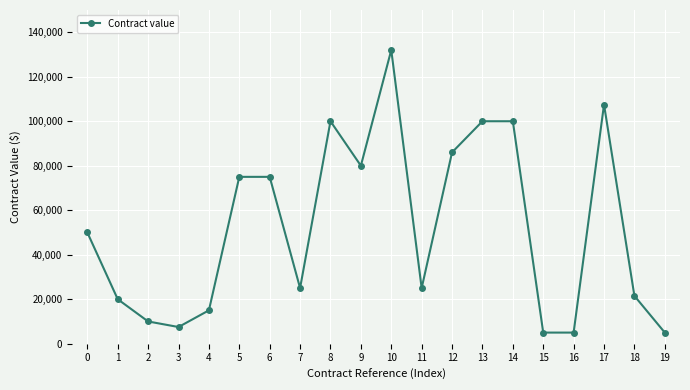

How many lines are shown in the chart?

1